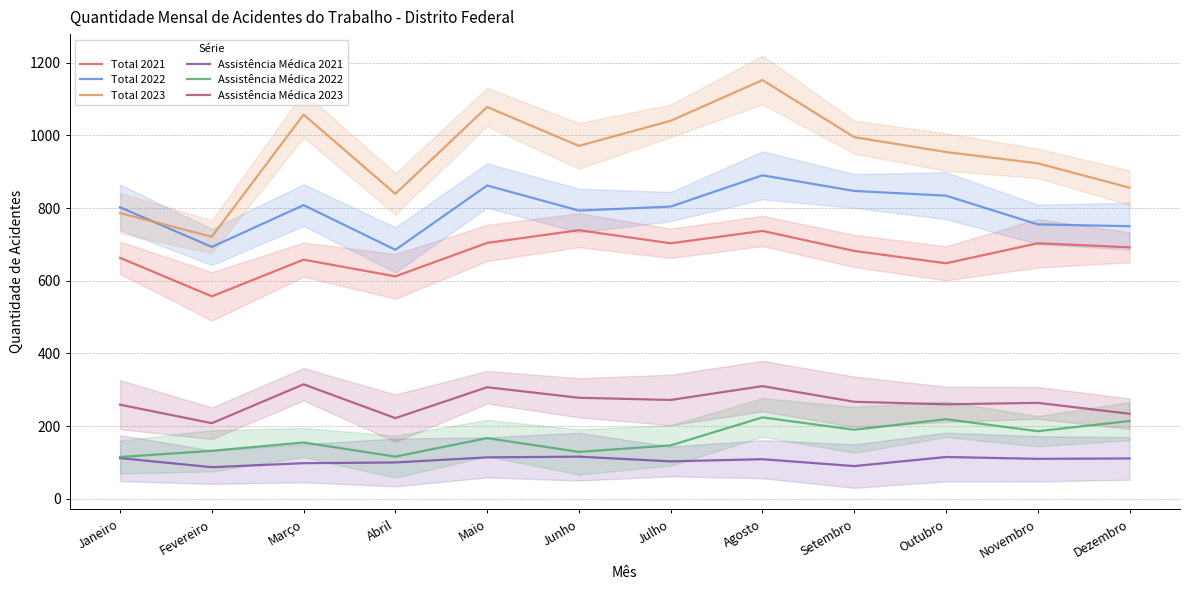

The Assistência Médica 2022 series shows 198 at Fevereiro. True or false?

False